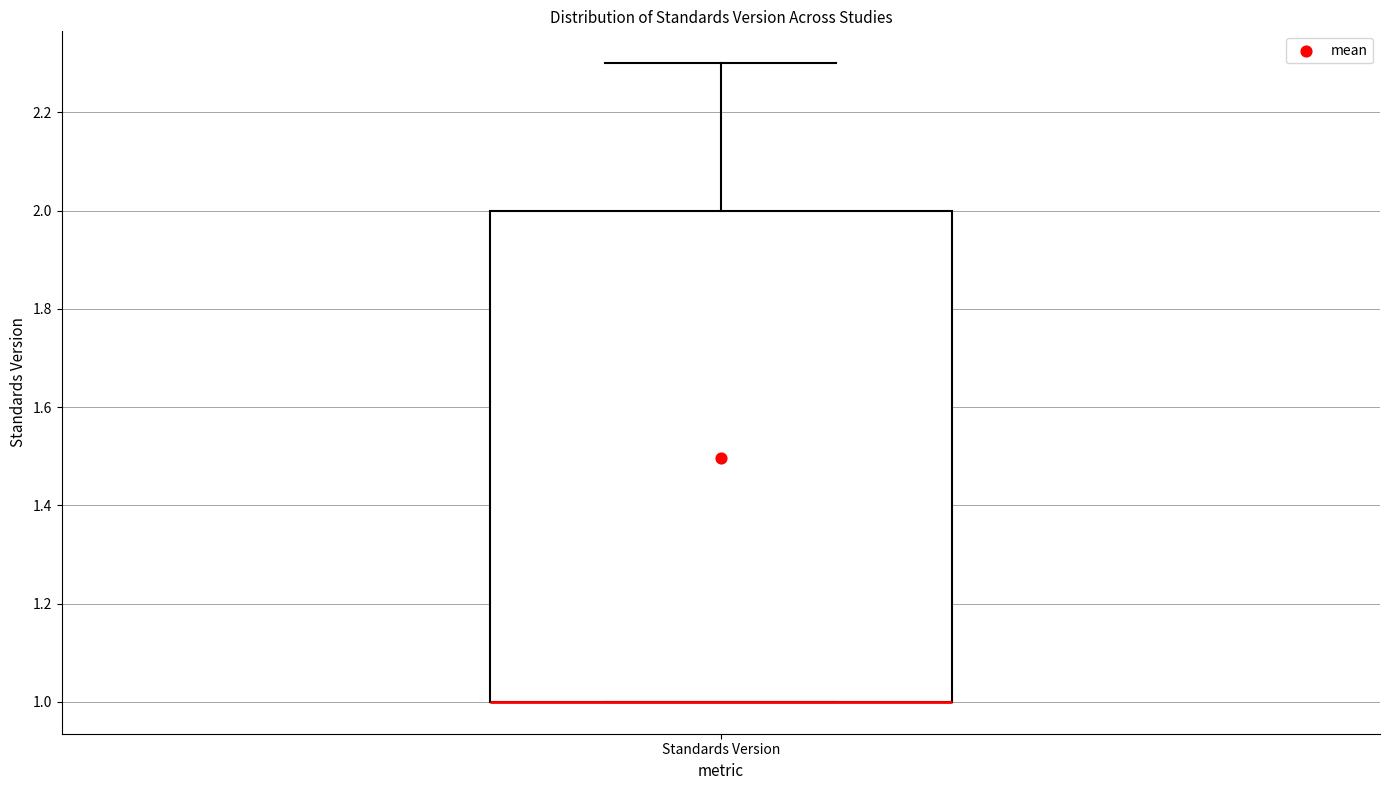

Where does the upper whisker of the box for Standards Version end on the y-axis? The values are not printed on the chart, so give them approximately, as read against the axis.

2.3